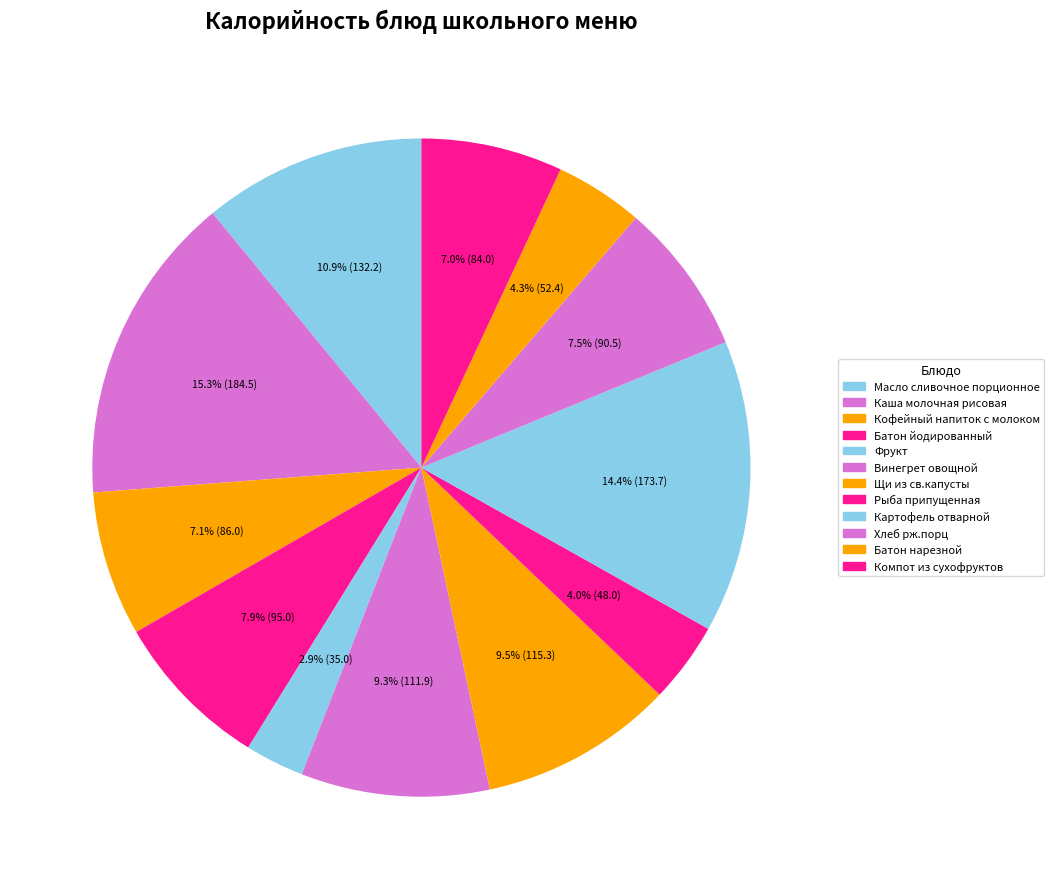

What is the change in value from Масло сливочное порционное to Компот из сухофруктов?

-48.2